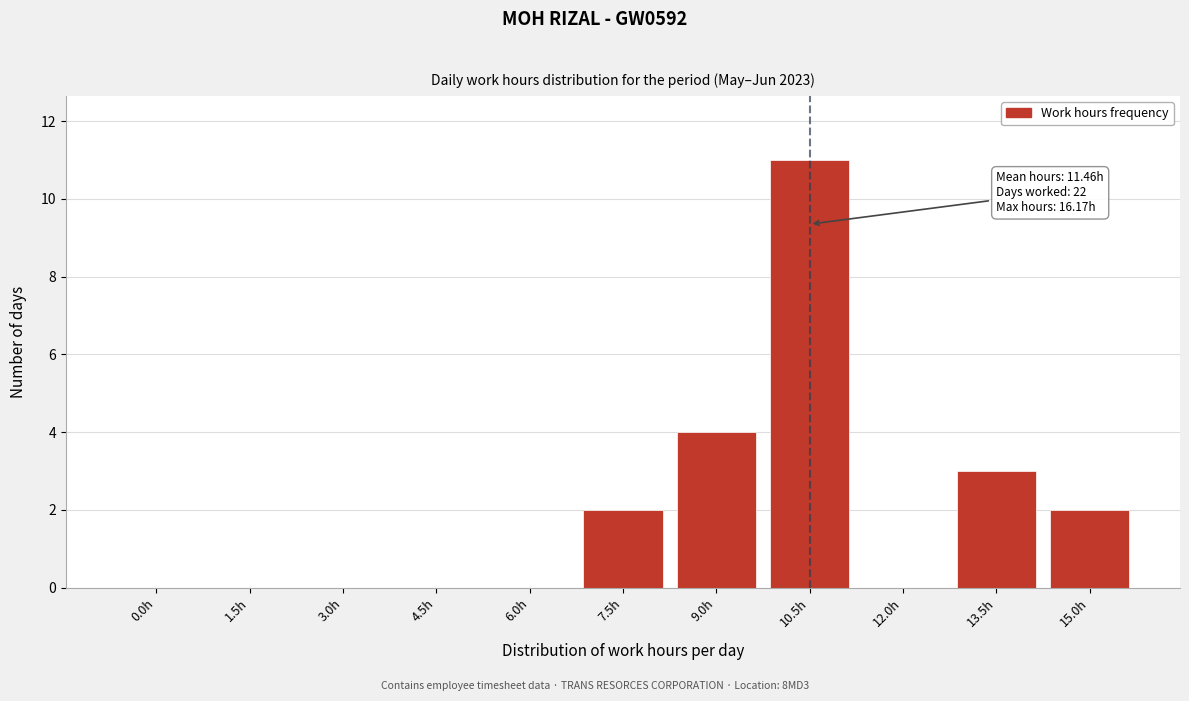

Reading left to right, list all the values displayed in this chart.

0.0h=0	1.5h=0	3.0h=0	4.5h=0	6.0h=0	7.5h=2	9.0h=4	10.5h=11	12.0h=0	13.5h=3	15.0h=2